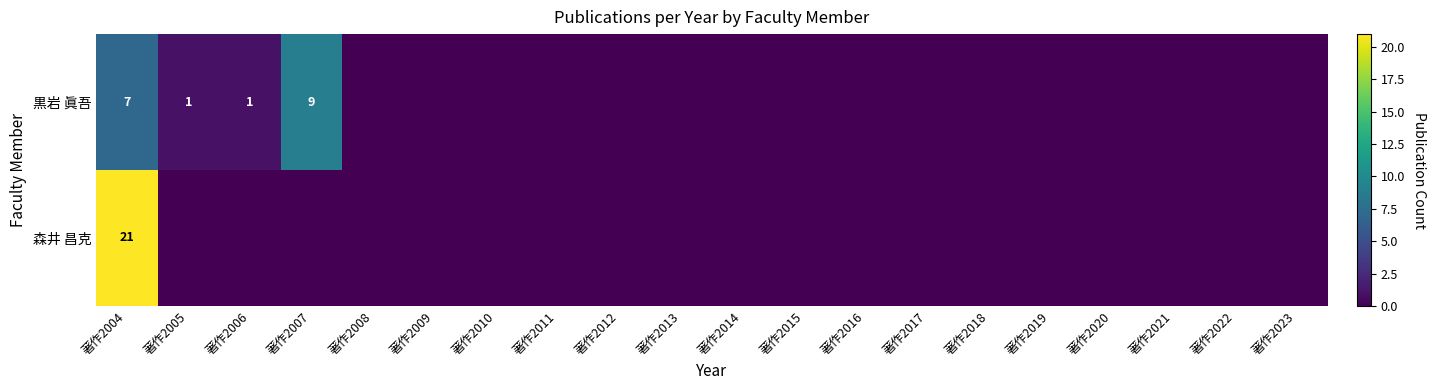

Rank the series at 著作2004 from lowest to highest value.

黒岩 眞吾, 森井 昌克